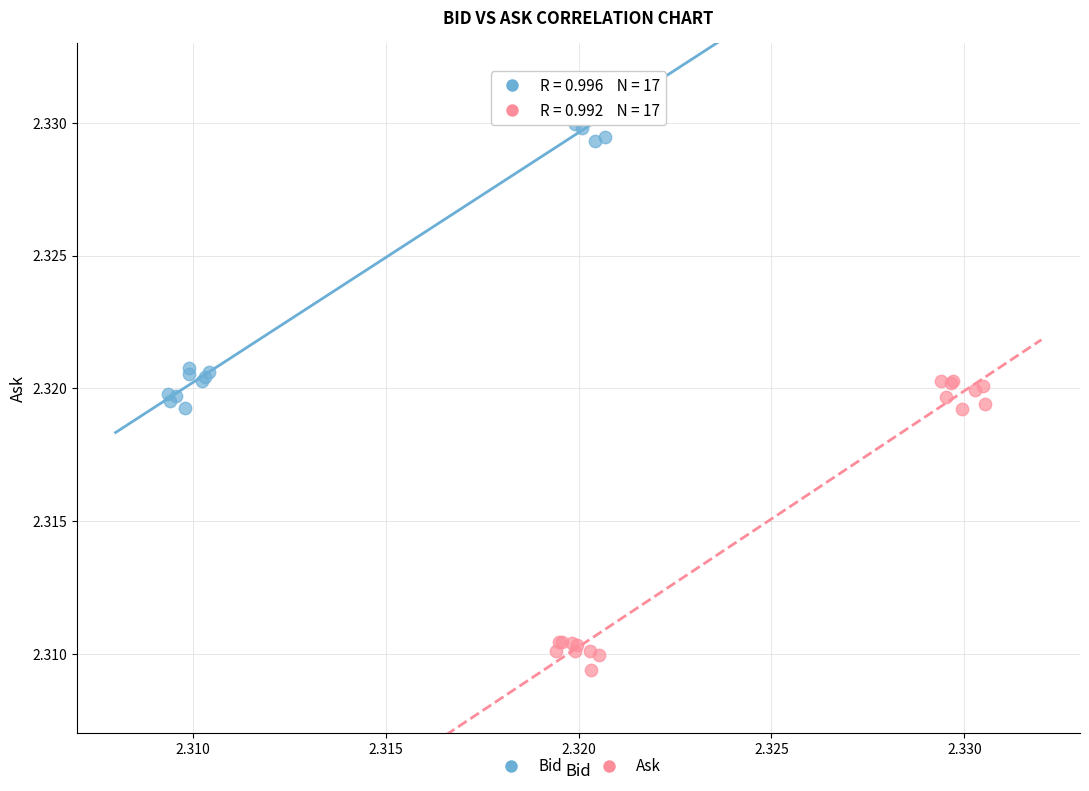

Which series has the widest spread of Y values?

Bid